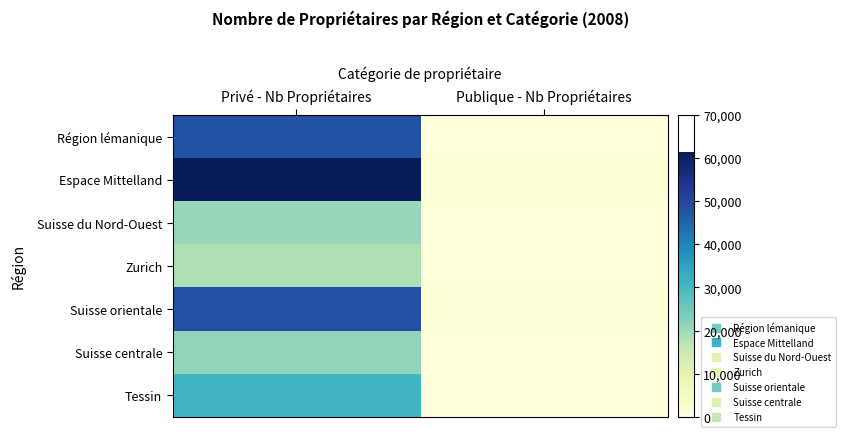

At Publique - Nb Propriétaires, list the series in order from largest to smallest.

Espace Mittelland, Suisse orientale, Tessin, Suisse du Nord-Ouest, Suisse centrale, Zurich, Région lémanique